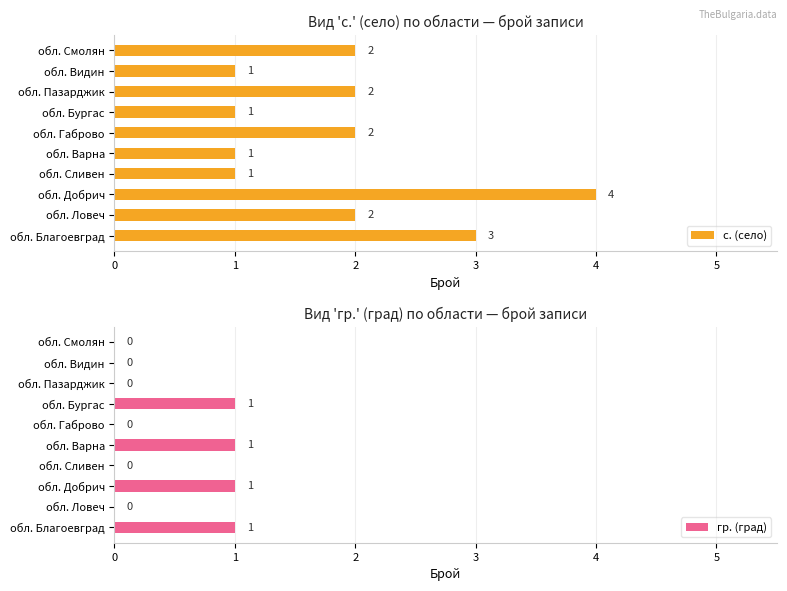

What is the maximum value for с. (село)?

4